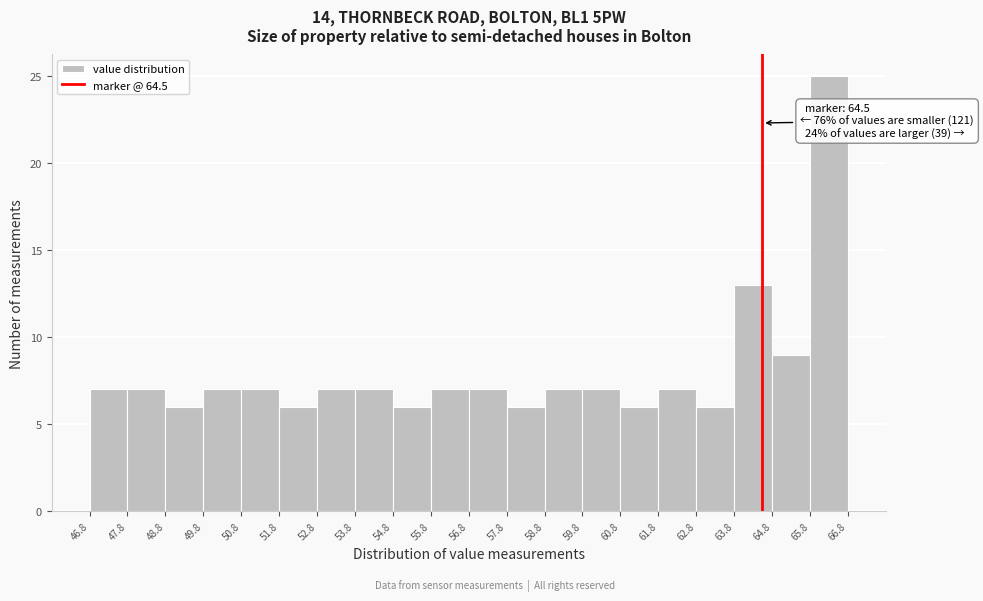

Which range on the x-axis has the tallest bar?

65.8 to 66.8